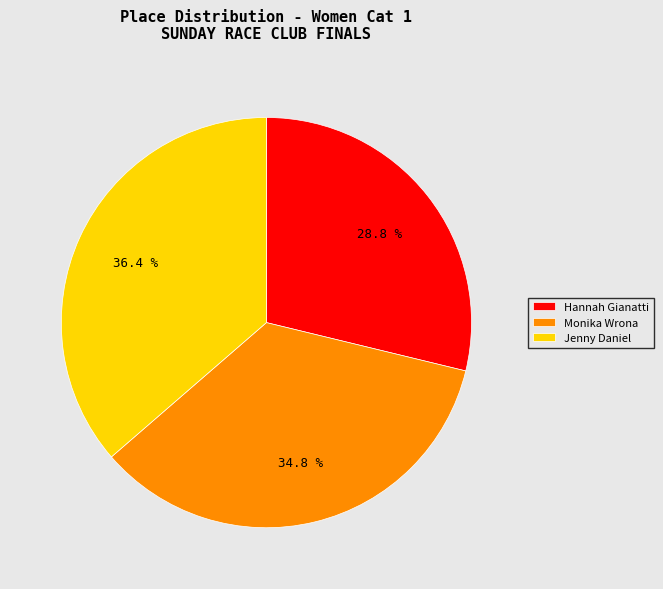

What percentage is the Monika Wrona slice, to the nearest percent?

35%